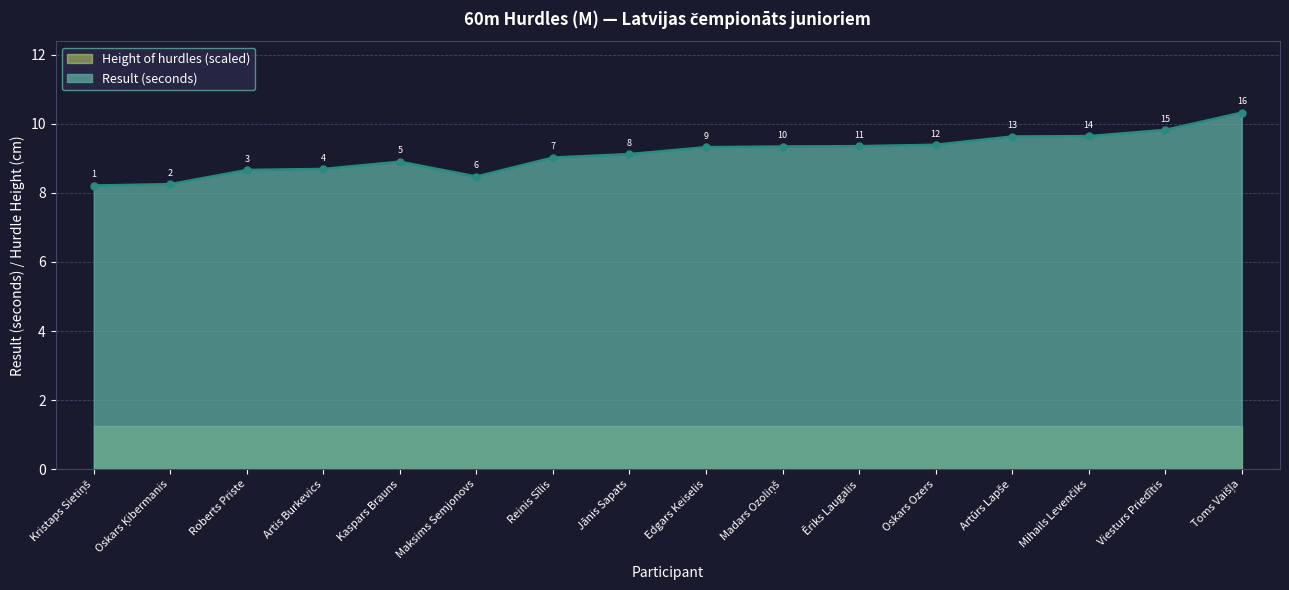

List the labels in order of value, smallest first.

Kristaps Sietiņš, Oskars Ķibermanis, Maksims Semjonovs, Roberts Priste, Artis Burkevics, Kaspars Brauns, Reinis Sīlis, Jānis Sapats, Edgars Keiselis, Madars Ozoliņš, Ēriks Laugalis, Oskars Ozers, Artūrs Lapše, Mihails Levenčiks, Viesturs Priedītis, Toms Vaišļa